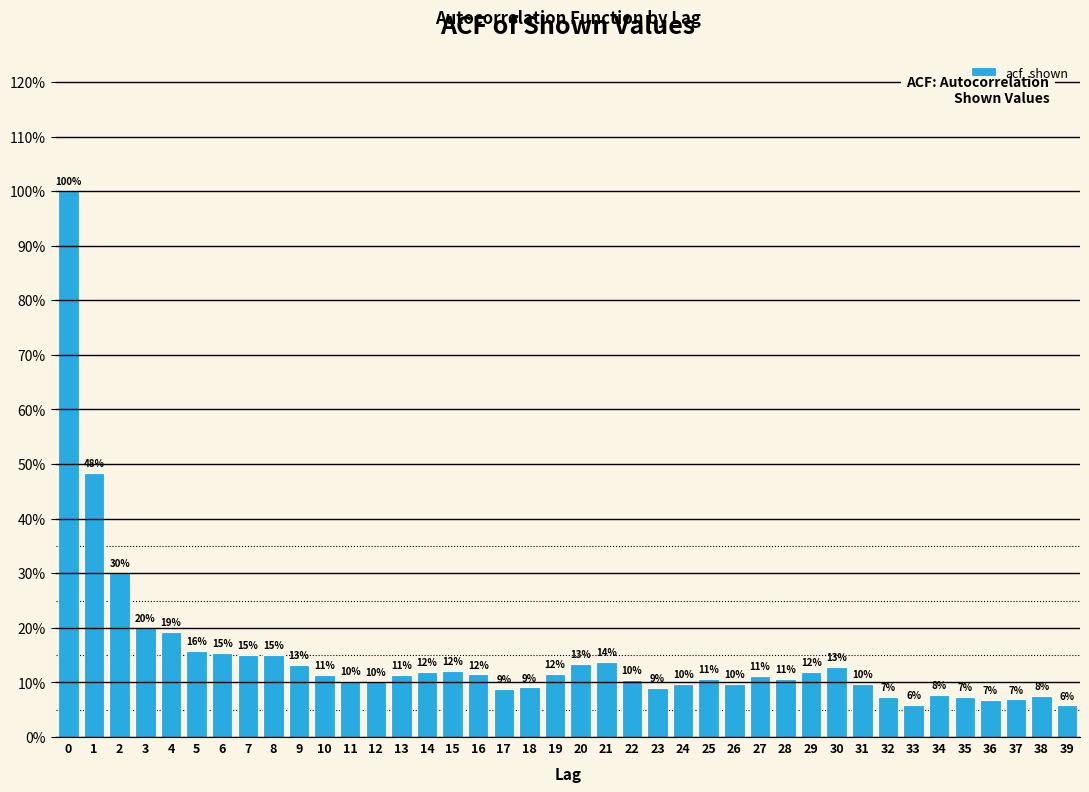

Does the chart contain any negative values?

No